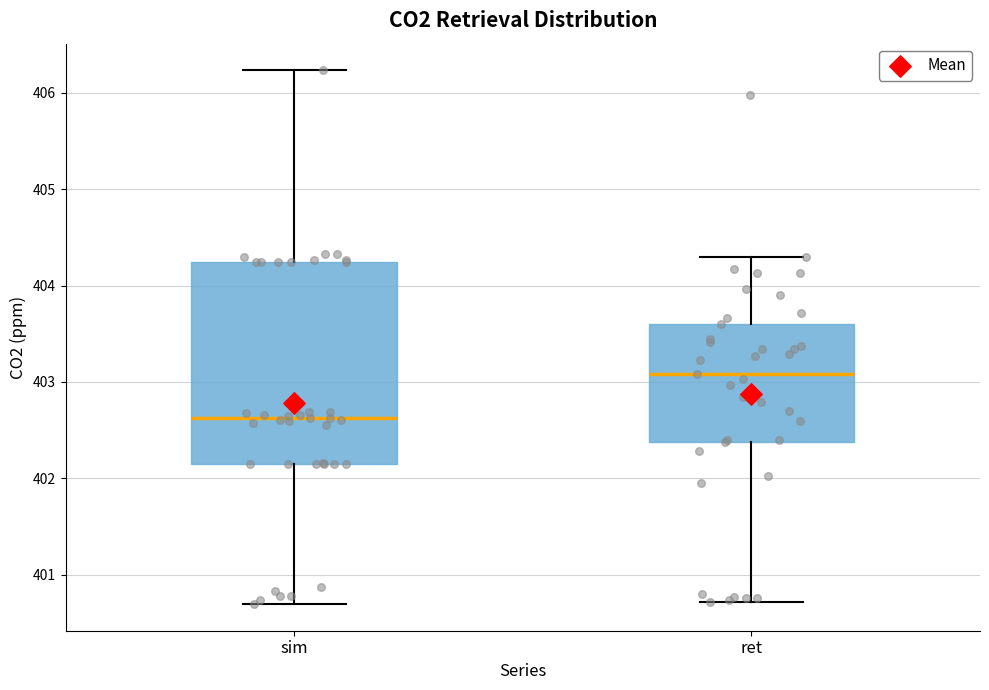

Where is the lower edge of the box for sim on the y-axis? The values are not printed on the chart, so give them approximately, as read against the axis.

402.1